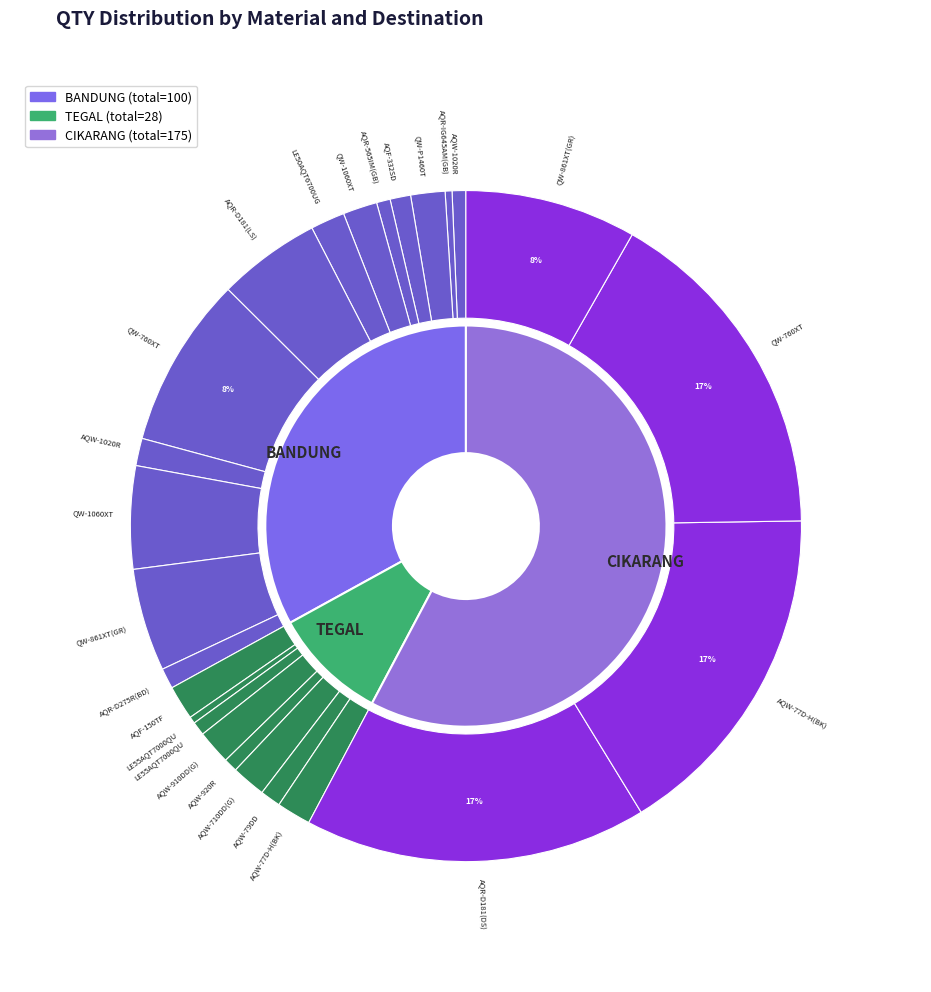

The AQW-1020R slice represents 14% of the pie. True or false?

False